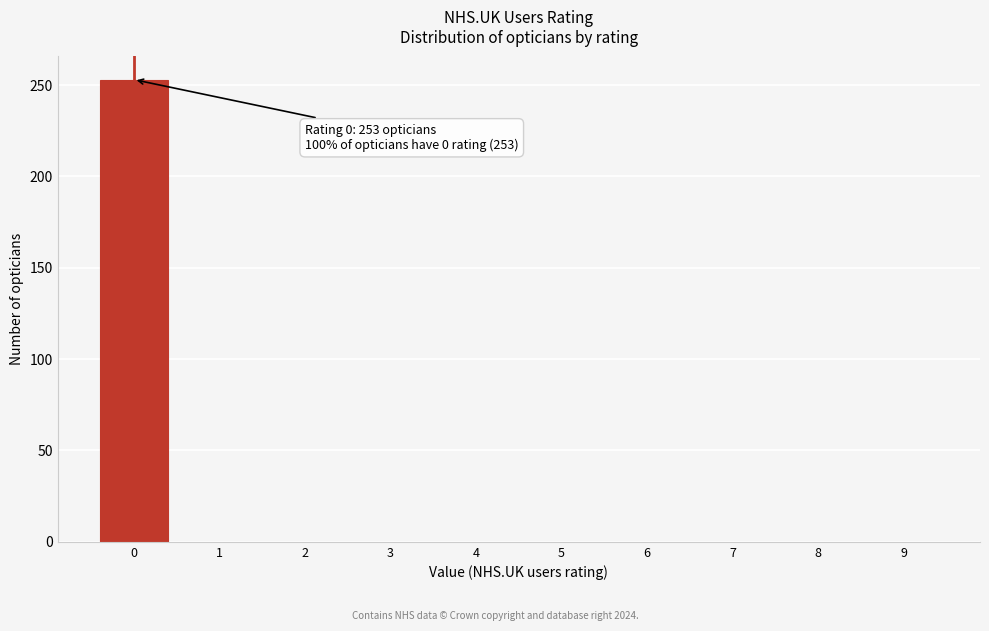

Reading left to right, what are all the values shown in this chart?

0=253	1=0	2=0	3=0	4=0	5=0	6=0	7=0	8=0	9=0